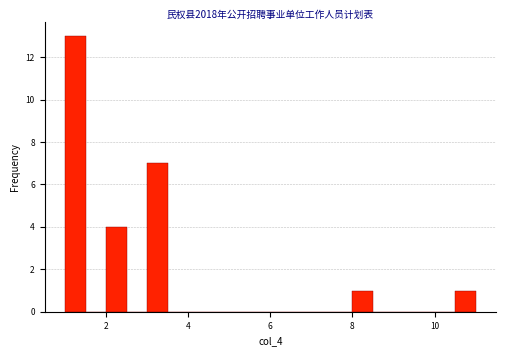

Read against the x-axis, roughly where is the centre of the tallest bar?

1.2